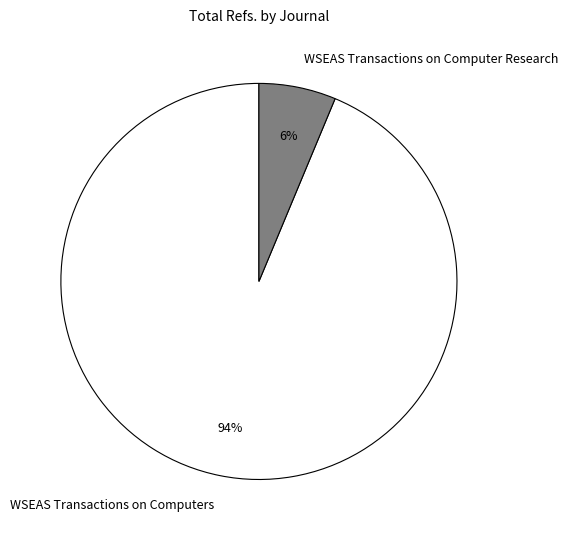

The WSEAS Transactions on Computer Research slice represents 6% of the pie. True or false?

True